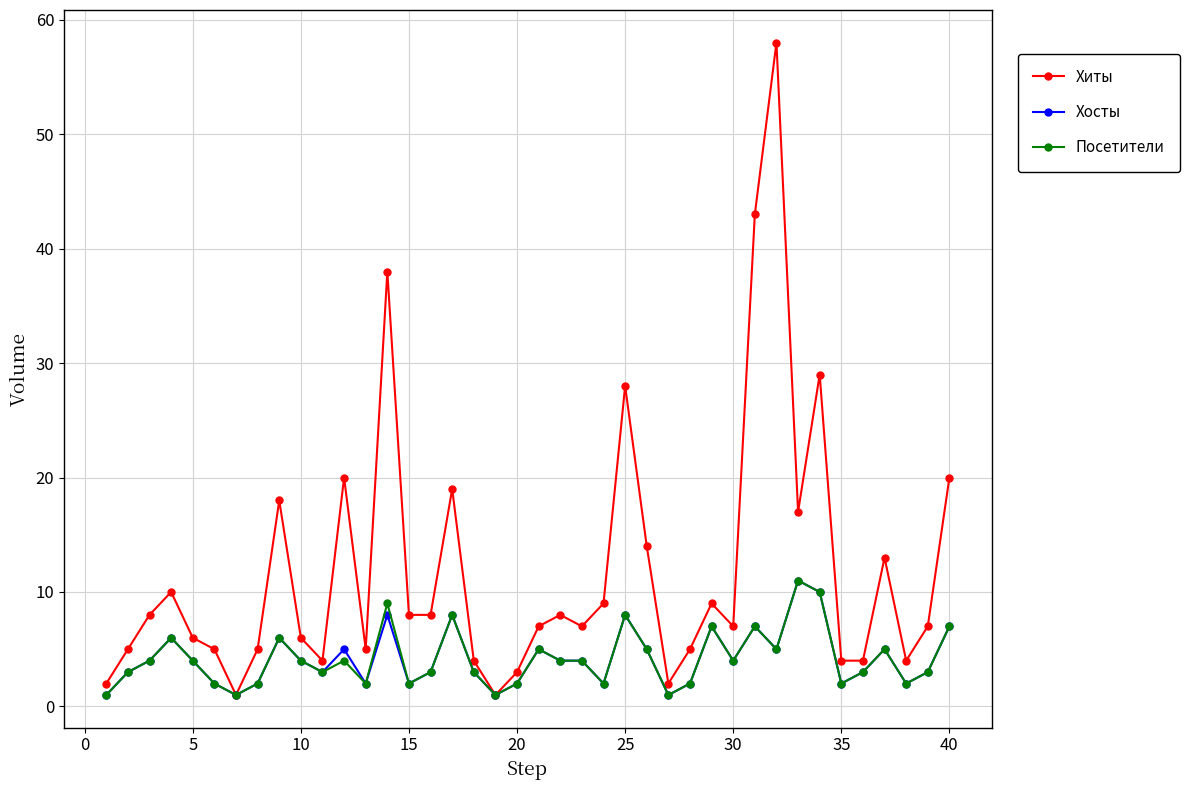

Which series has the widest spread of values?

Хиты